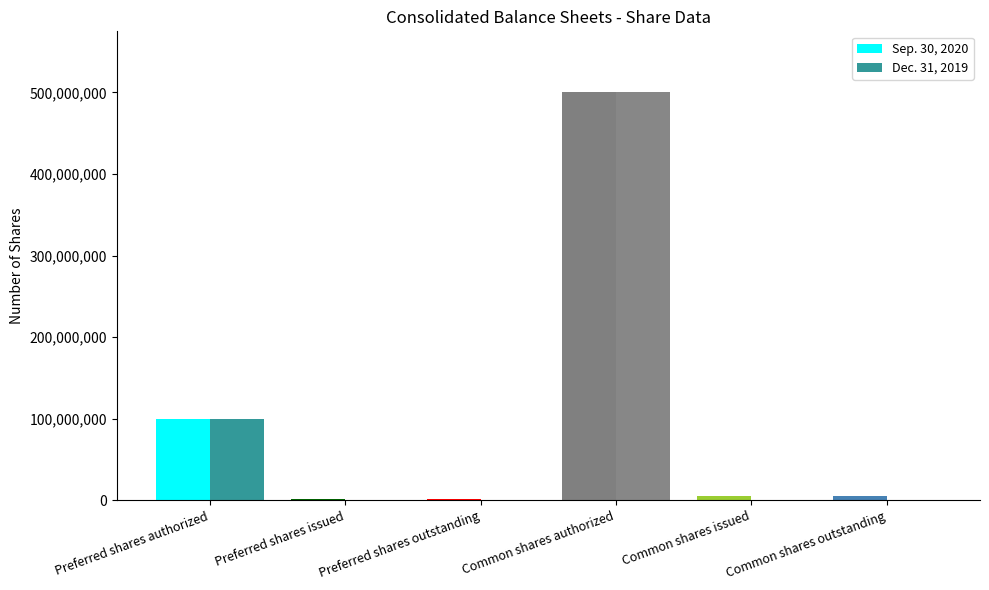

Which series changed the most between Preferred shares issued and Common shares authorized?

Dec. 31, 2019